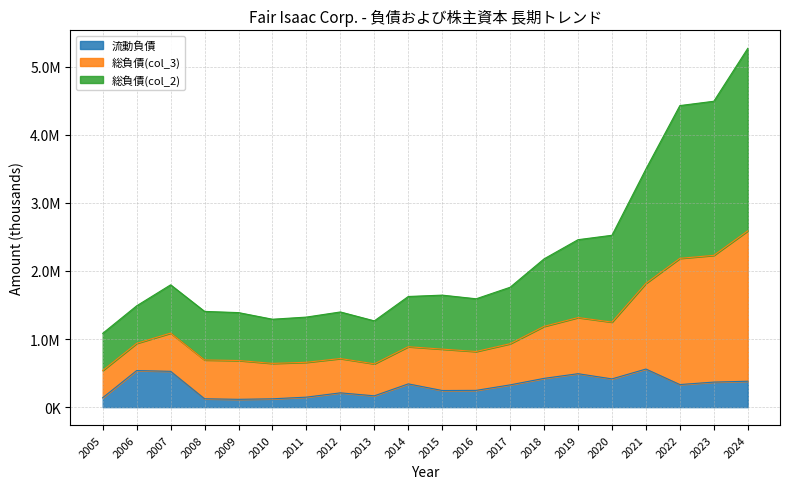

True or false: 流動負債 and 総負債(col_3) intersect in this chart.

False